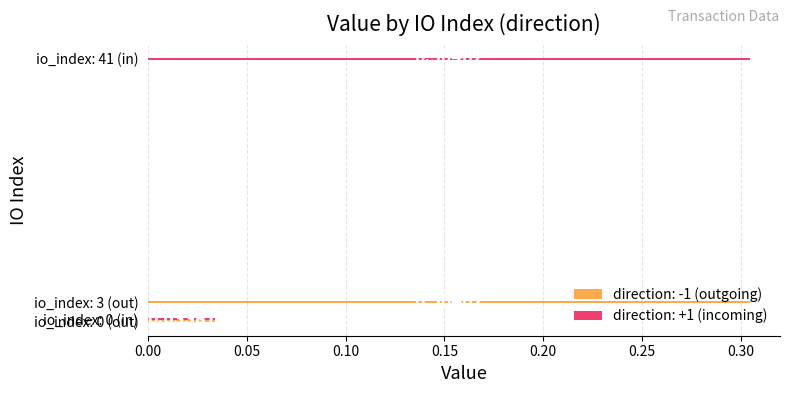

What is the greatest value displayed?

0.3